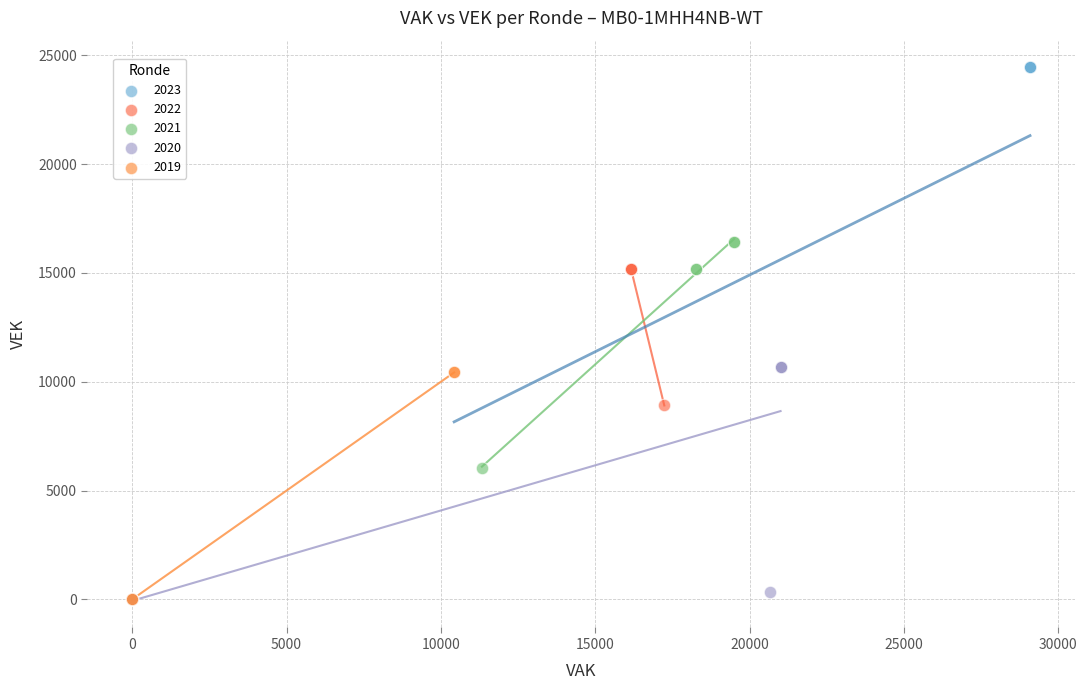

Which series contains the highest Y value?

2023